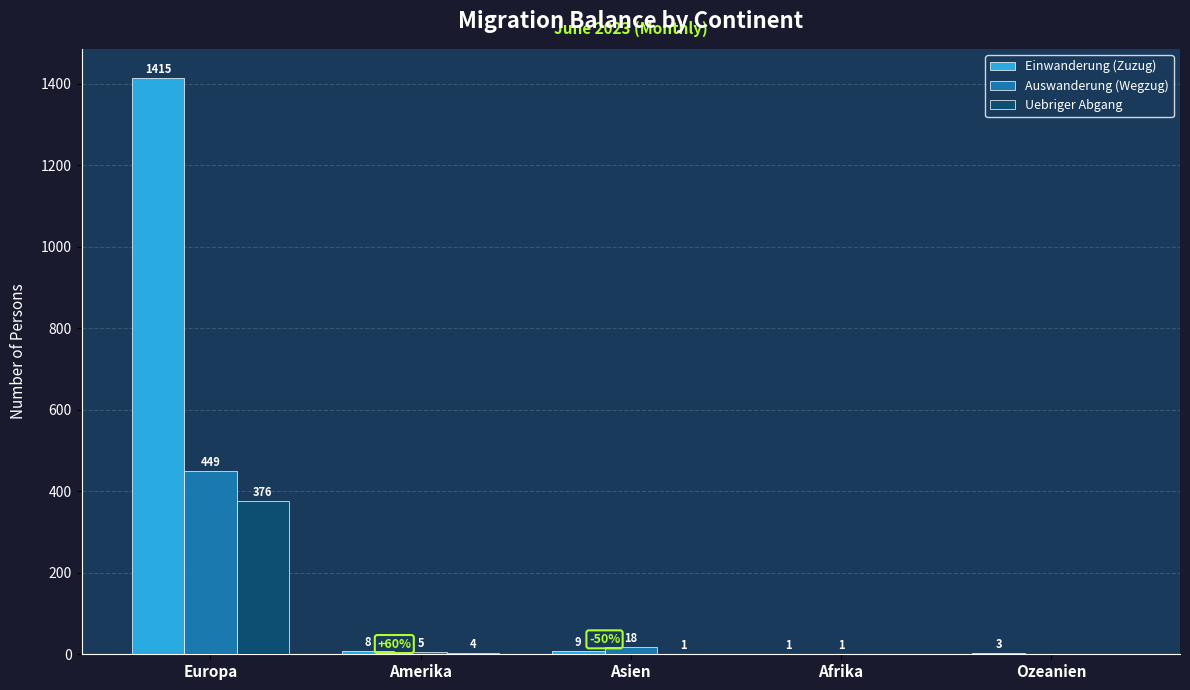

Reading left to right, what are all the values shown in this chart?

Einwanderung (Zuzug): Europa=1415	Amerika=8	Asien=9	Afrika=1	Ozeanien=3
Auswanderung (Wegzug): Europa=449	Amerika=5	Asien=18	Afrika=1	Ozeanien=0
Uebriger Abgang: Europa=376	Amerika=4	Asien=1	Afrika=0	Ozeanien=0